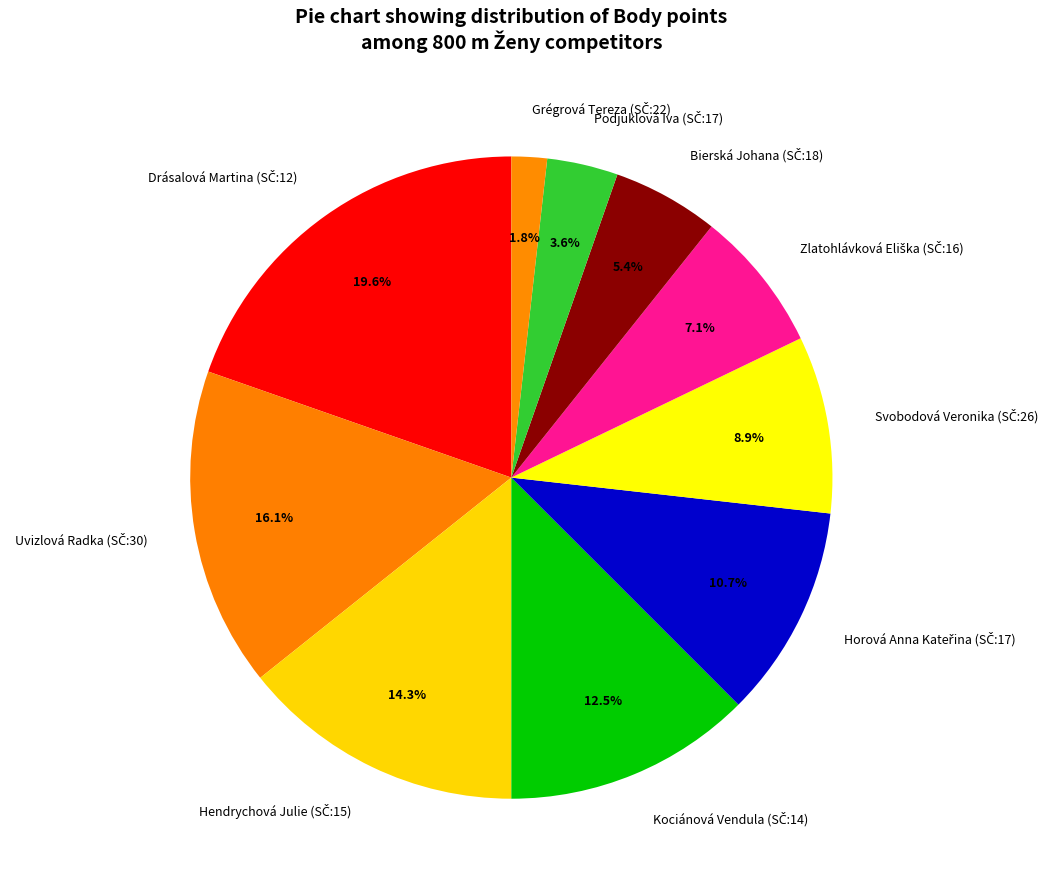

Is there any slice that represents more than half of the pie?

No